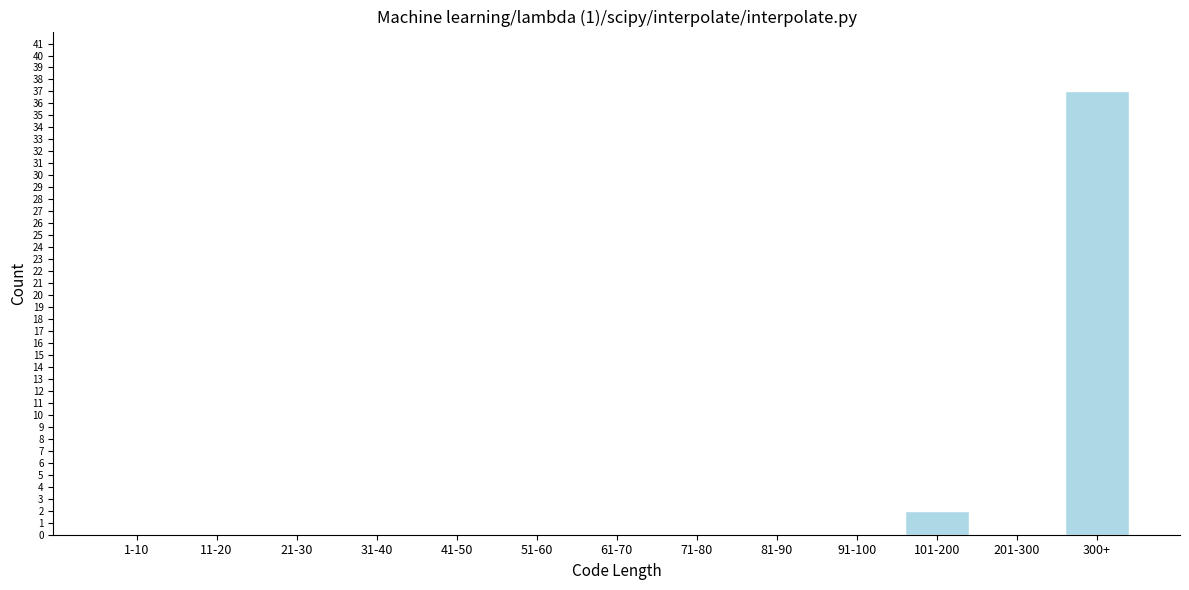

Reading right to left, transcribe all the data shown in this chart.

300+=37	201-300=0	101-200=2	91-100=0	81-90=0	71-80=0	61-70=0	51-60=0	41-50=0	31-40=0	21-30=0	11-20=0	1-10=0